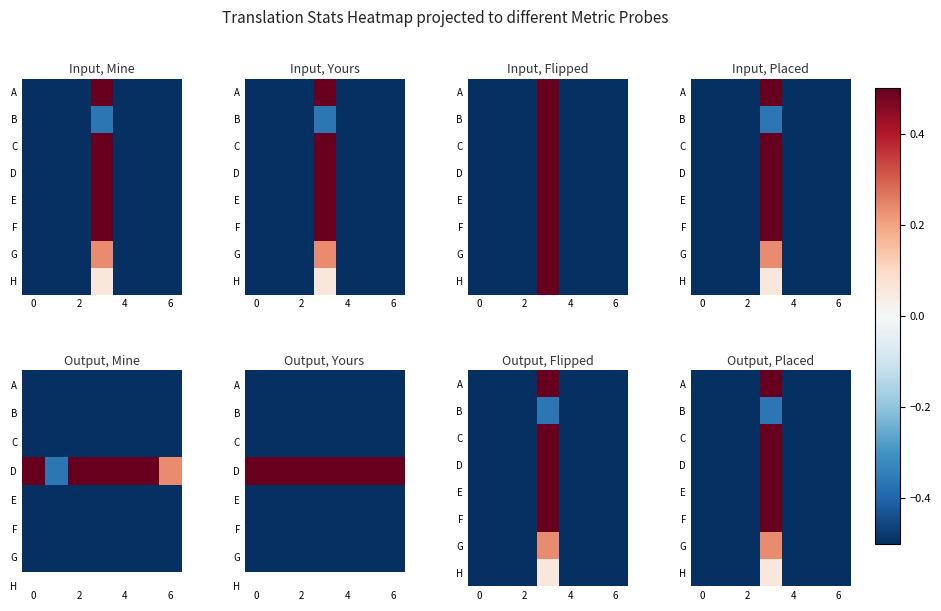

Count the number of categories in the chart.

7